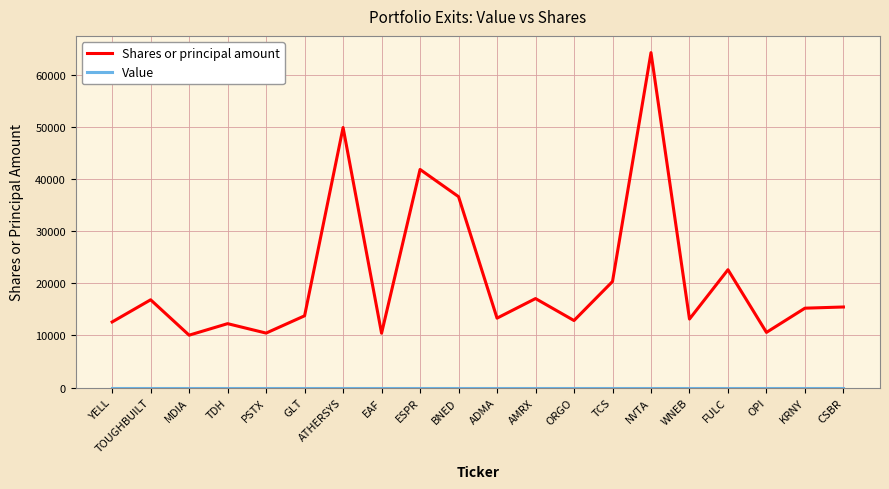

At which category does the chart reach its peak across all series?

NVTA